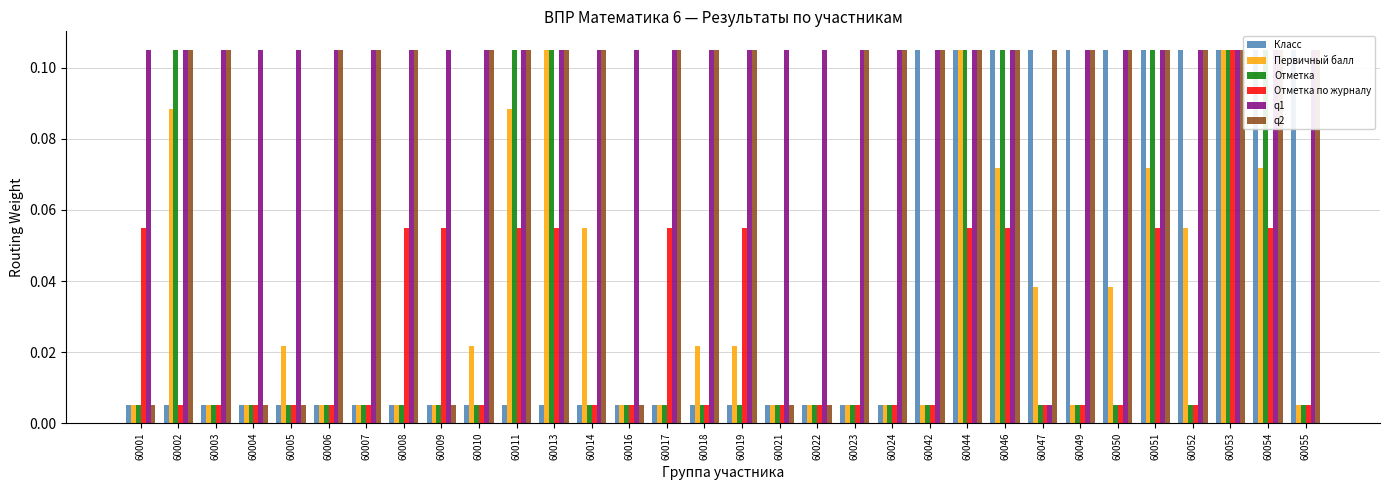

At which label is Отметка closest to 0?

60001